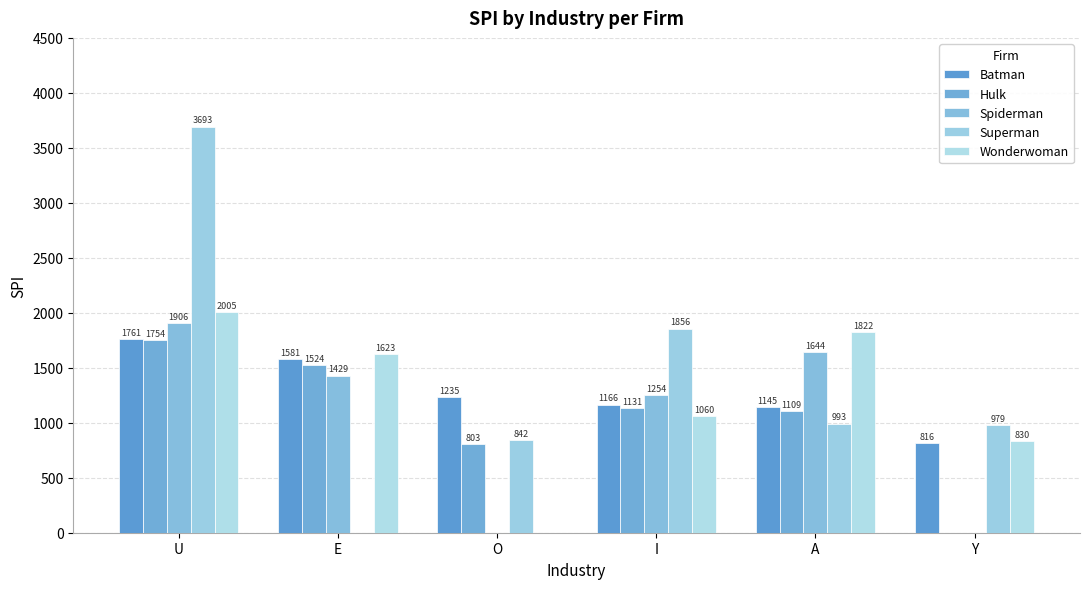

At which category does the chart reach its minimum across all series?

Y